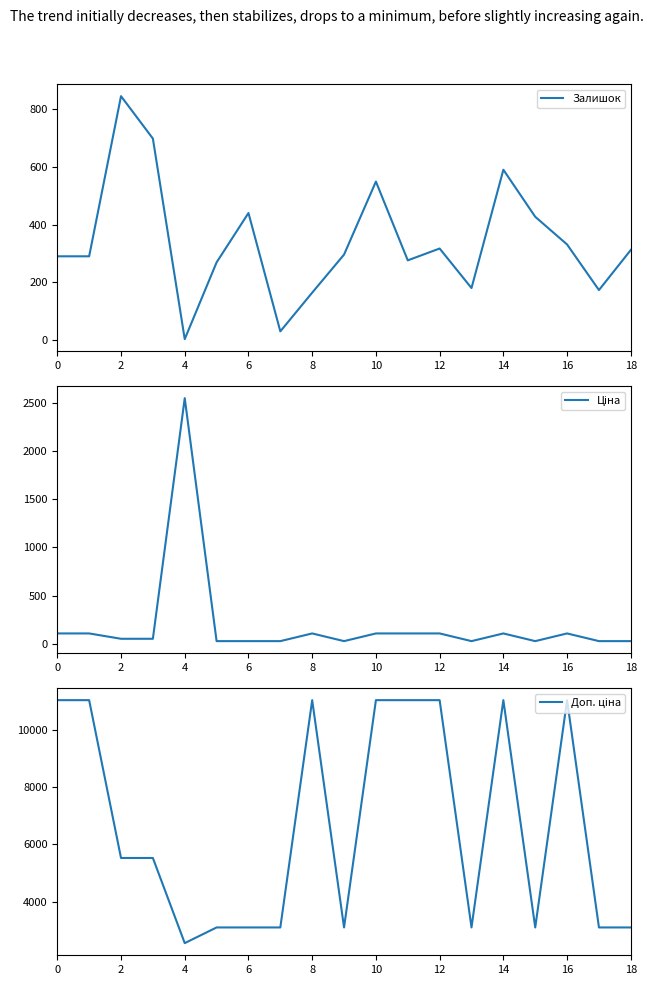

How many series are shown in this chart?

3